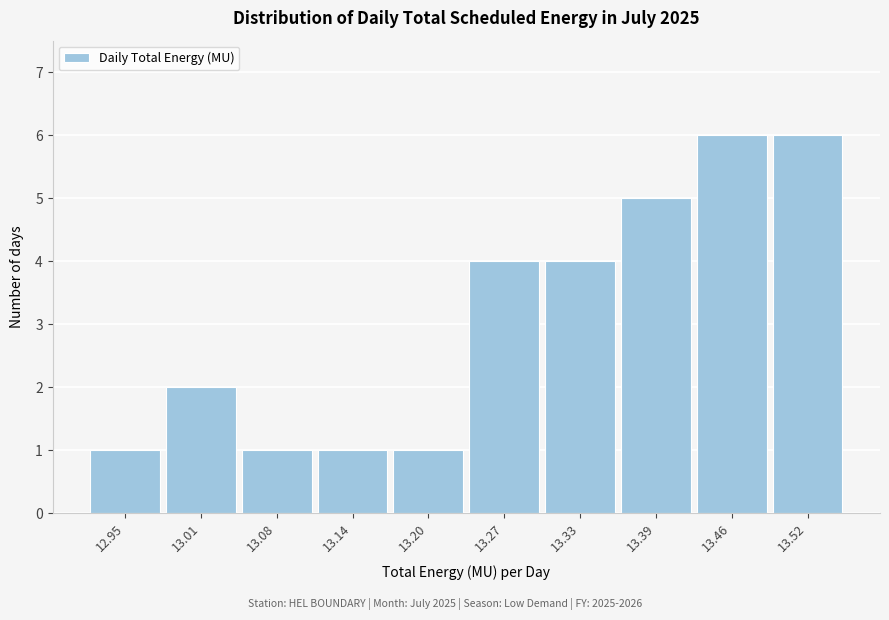

Reading left to right, extract all data points from this chart.

12.95=1	13.01=2	13.08=1	13.14=1	13.20=1	13.27=4	13.33=4	13.39=5	13.46=6	13.52=6